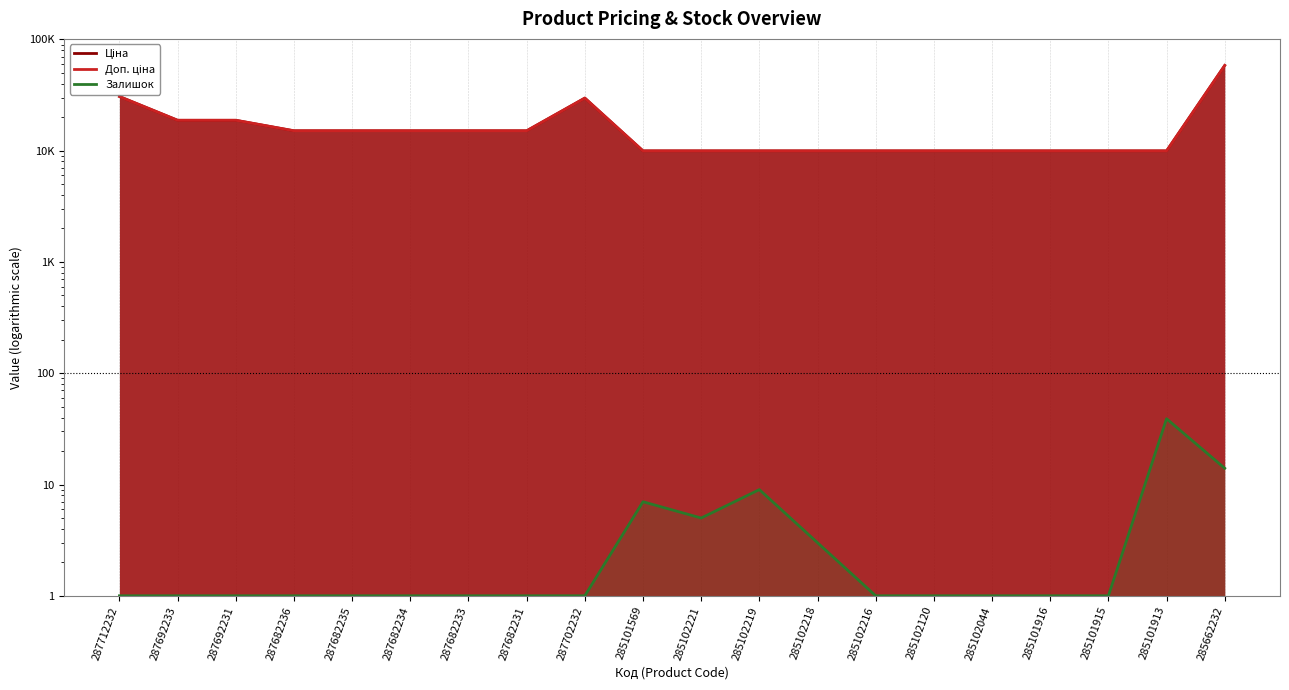

Which series changed the most between 287682231 and 285101915?

Доп. ціна